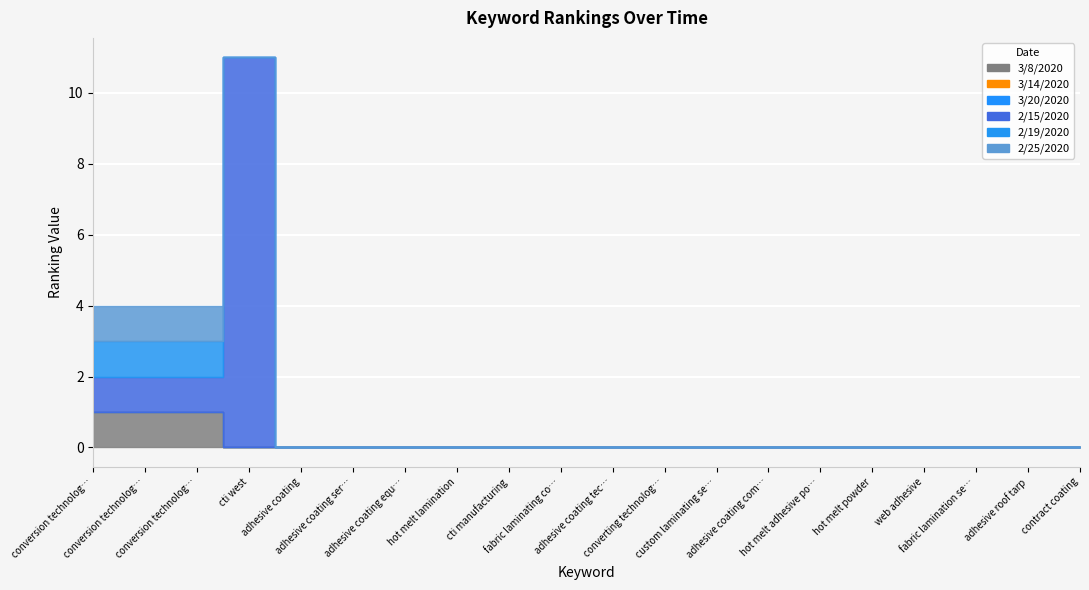

Between conversion technologies and converting technology inc, which is larger?

conversion technologies